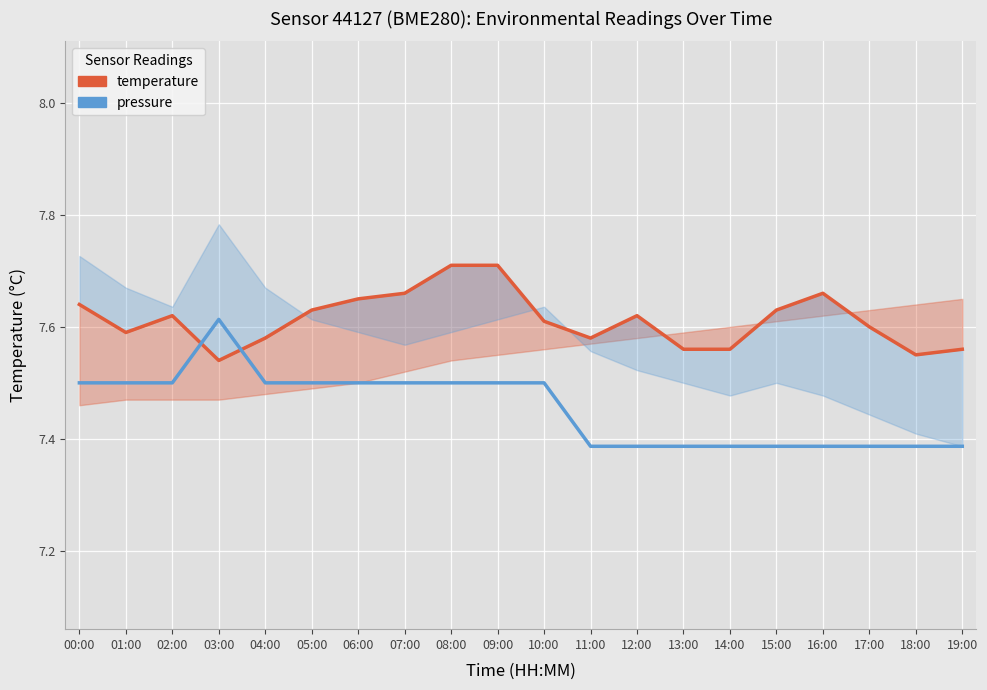

What is the average value of the pressure series?

7.5